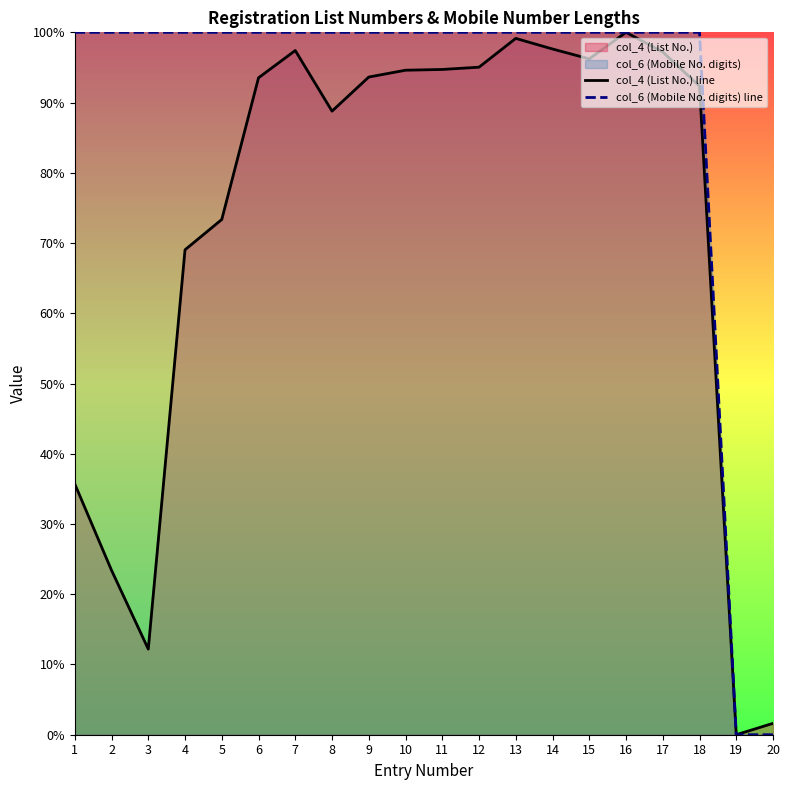

Rank the series at 8 from lowest to highest value.

col_4 (List No.) line, col_6 (Mobile No. digits) line